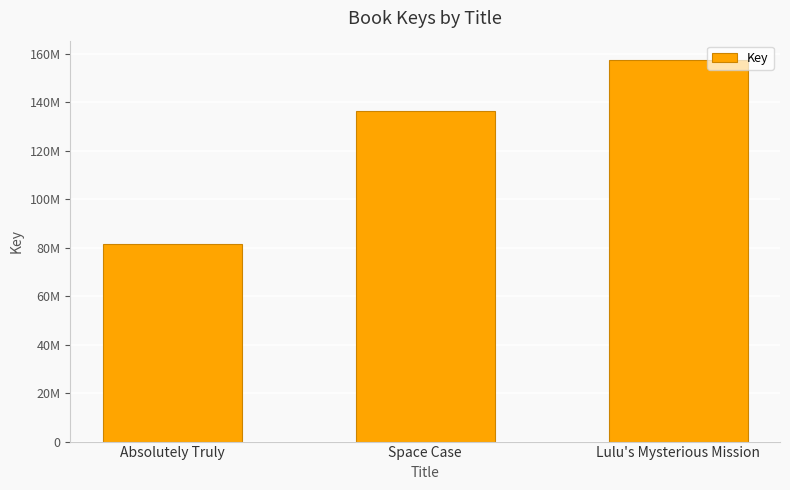

Does the chart contain any negative values?

No